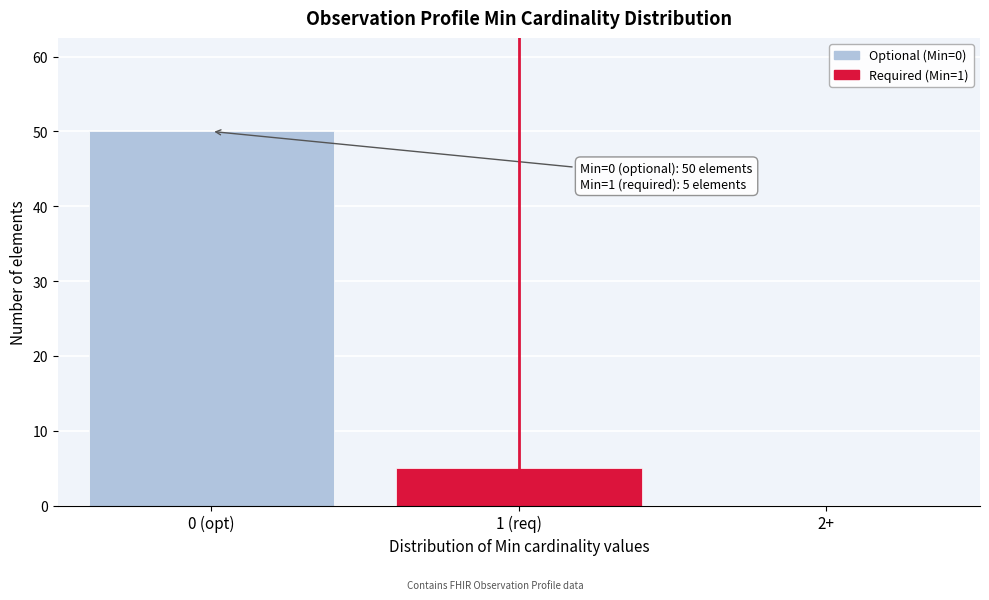

Reading right to left, extract all data points from this chart.

2+=0	1 (req)=5	0 (opt)=50